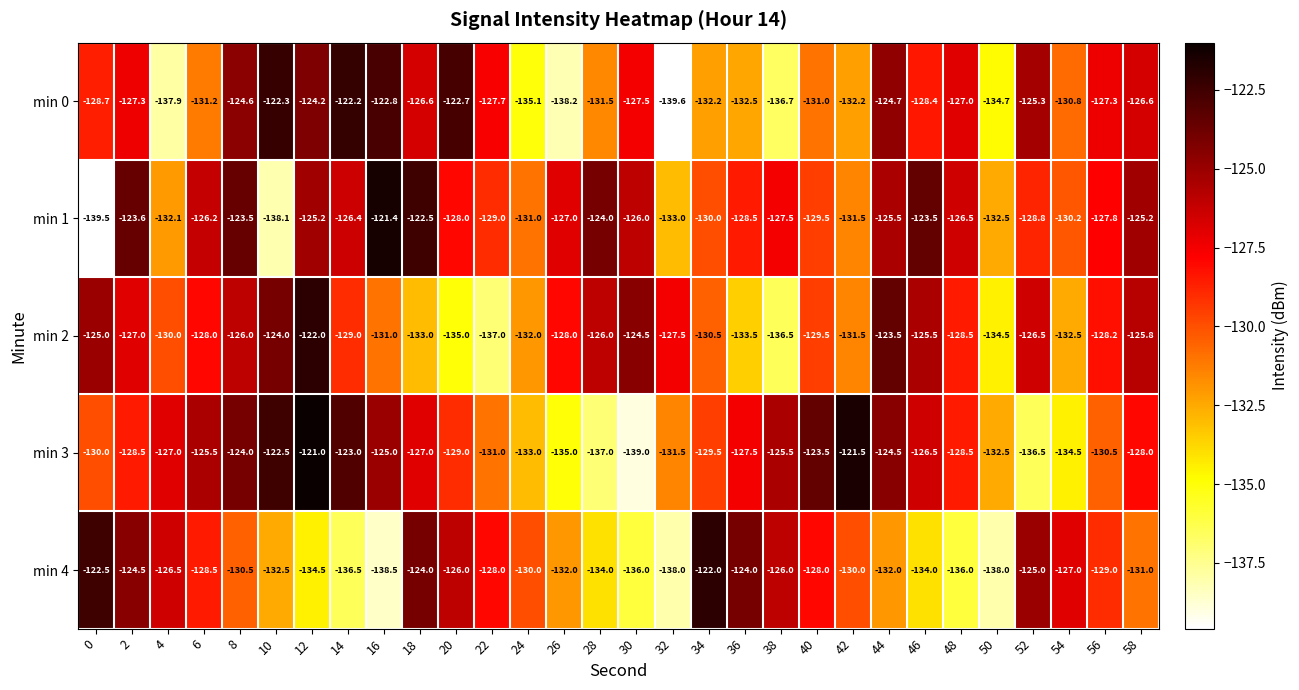

Between 22 and 24, which series saw the biggest shift?

min 0